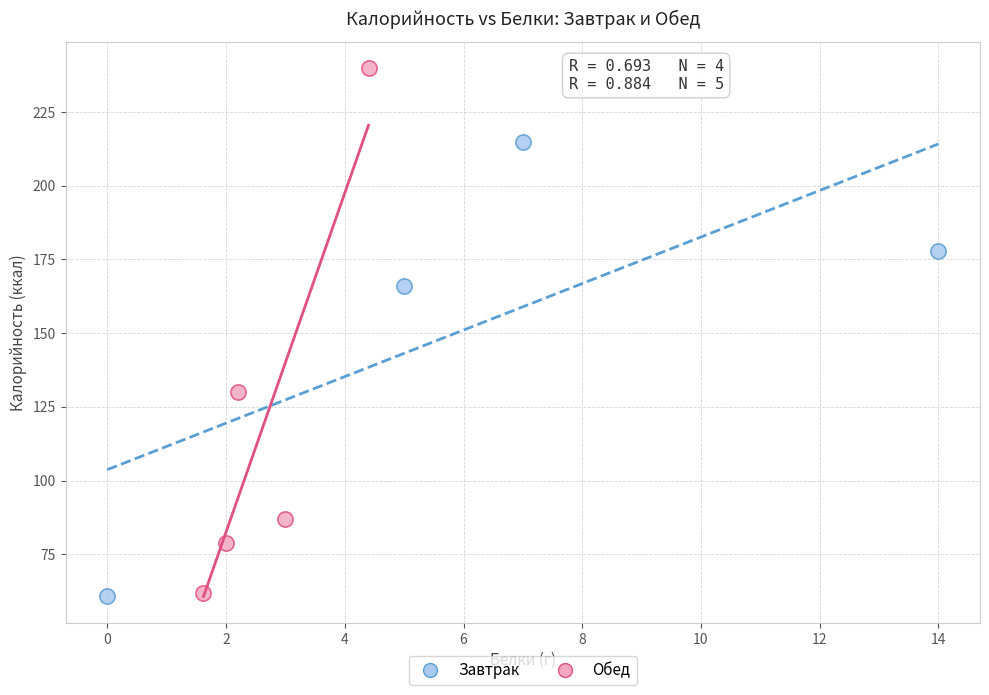

Which series has the widest spread of Y values?

Обед